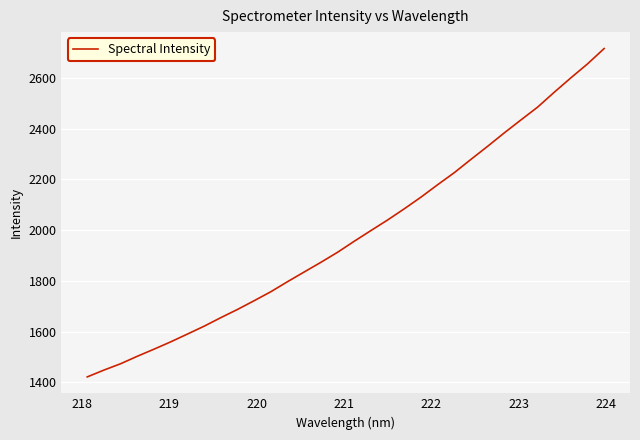

What is the minimum value shown in the chart?

1421.0